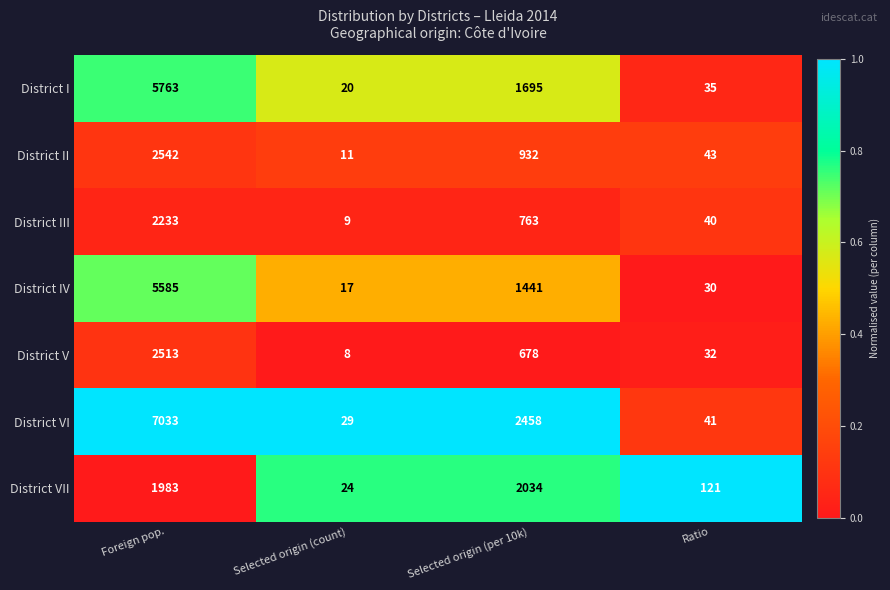

What is the total value across all series at Ratio?

342